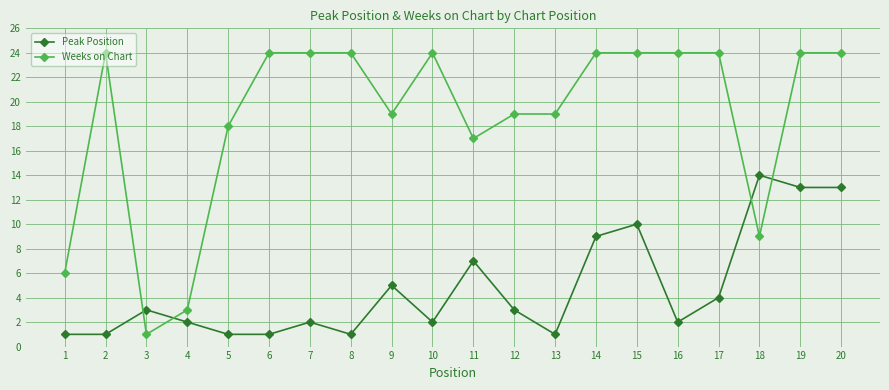

Does the chart have visible grid lines?

Yes